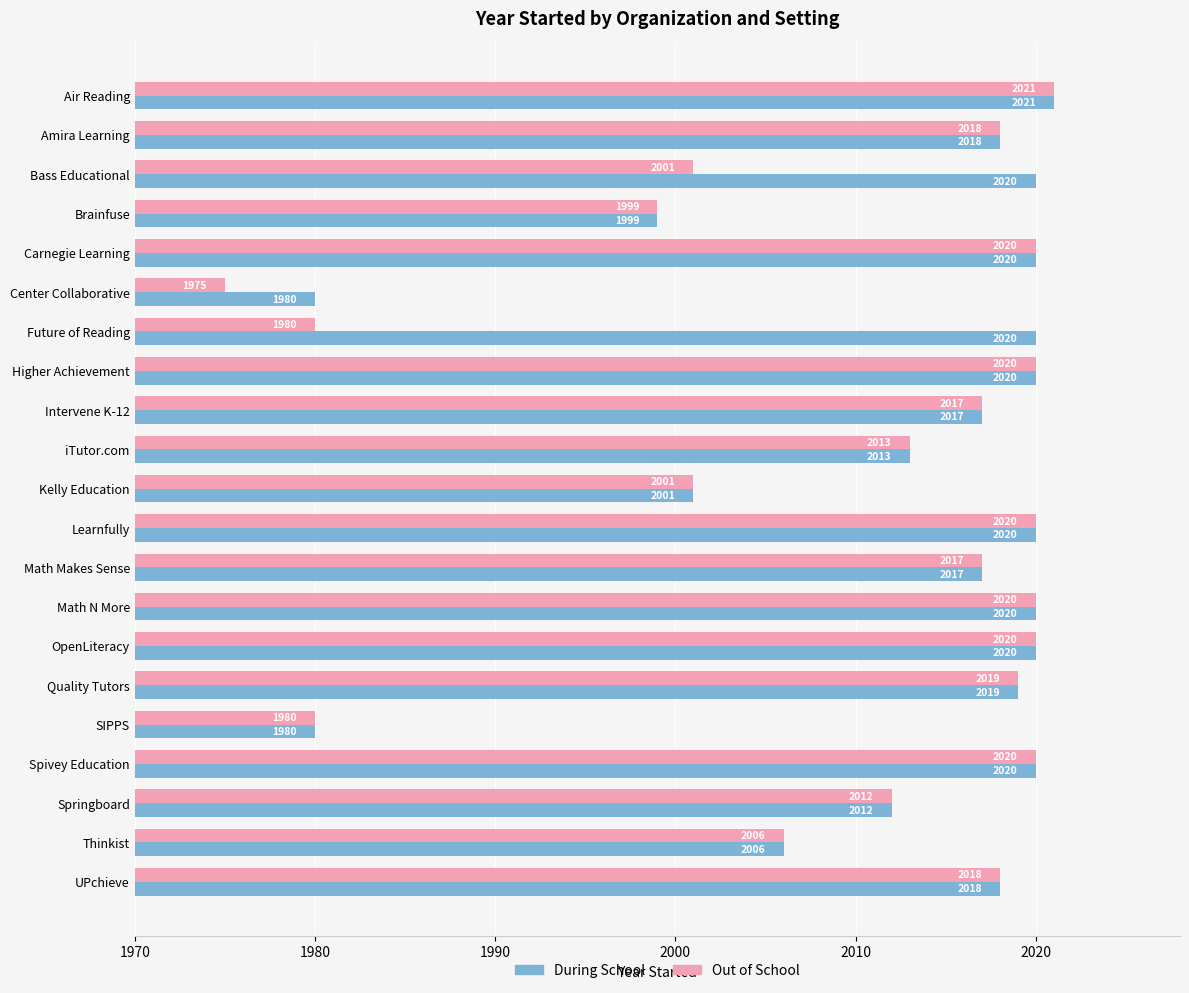

At which category is the sum across all series the highest?

Air Reading